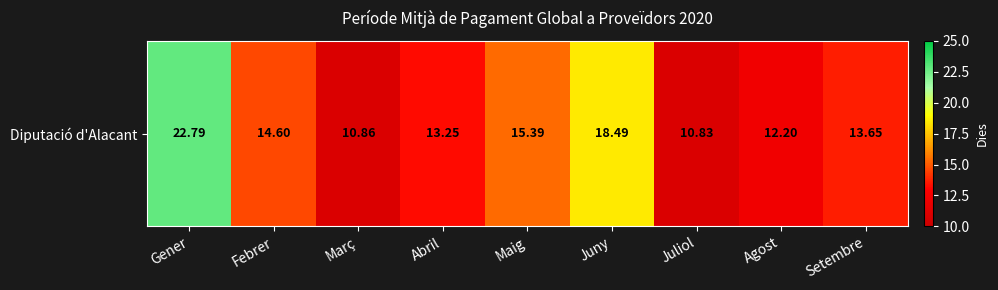

What is the change in value from Abril to Setembre?

+0.4